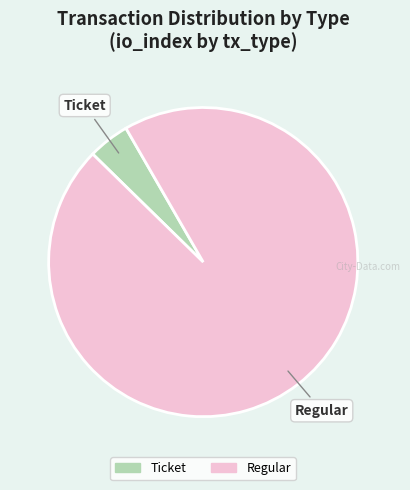

Which category has the smallest portion of the pie?

Ticket